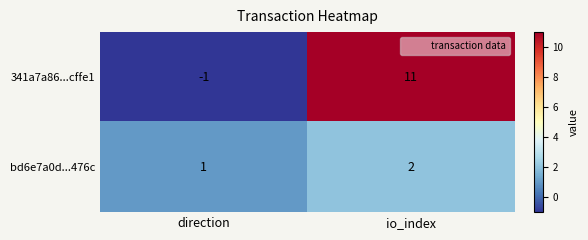

What is the greatest value displayed?

11